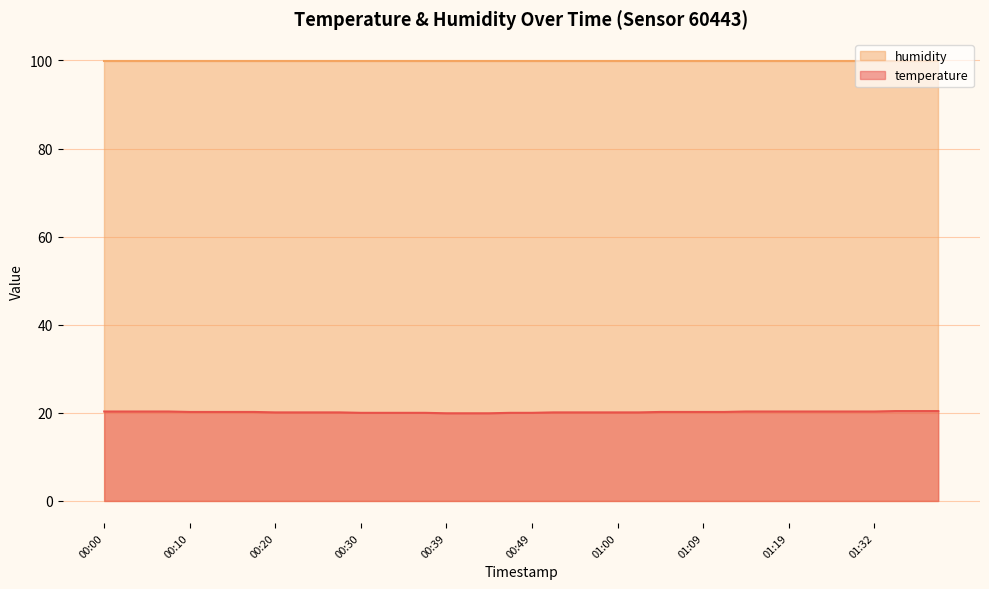

What position from the right is 00:15?

34